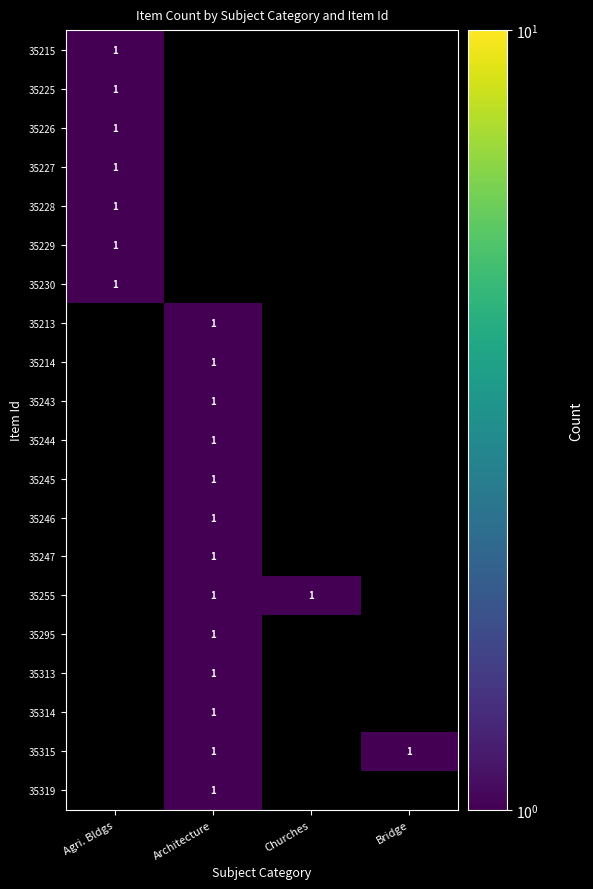

What is the approximate value of Architecture at 35255?

1